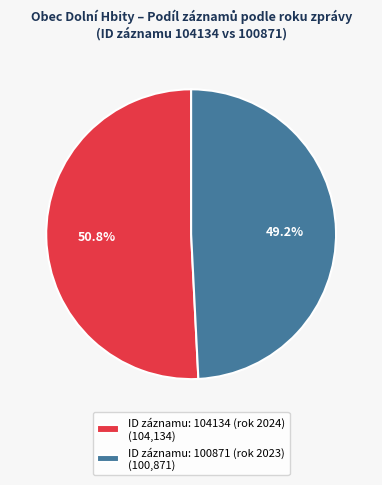

Rank the categories by value from lowest to highest.

ID záznamu: 100871 (rok 2023) (100,871), ID záznamu: 104134 (rok 2024) (104,134)